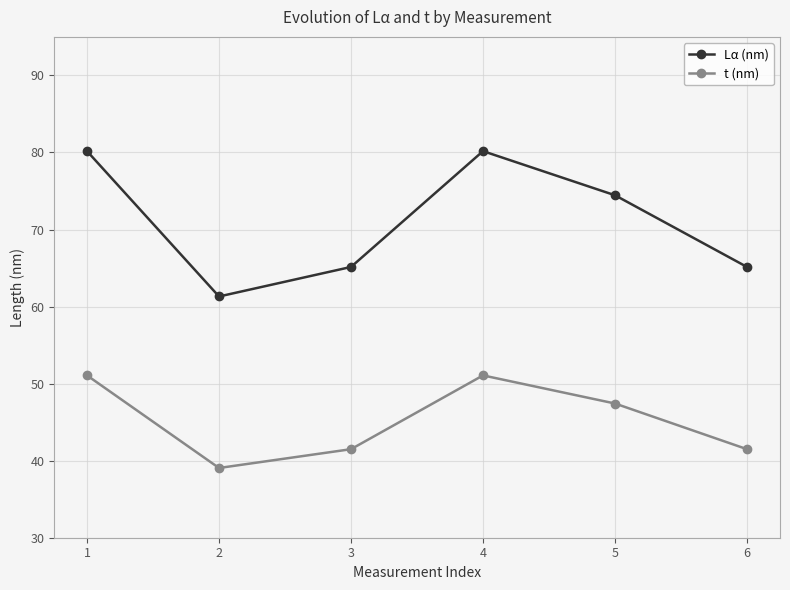

What value does the t (nm) series have at 5?

47.4